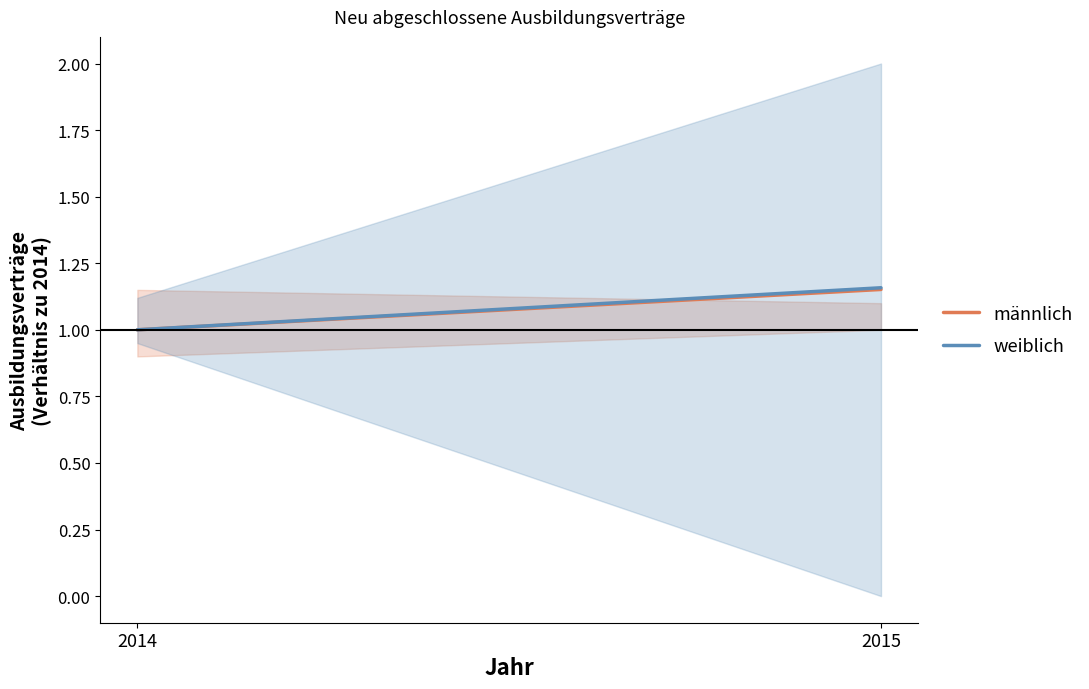

True or false: männlich has a value of 1.0 at 2014.

True